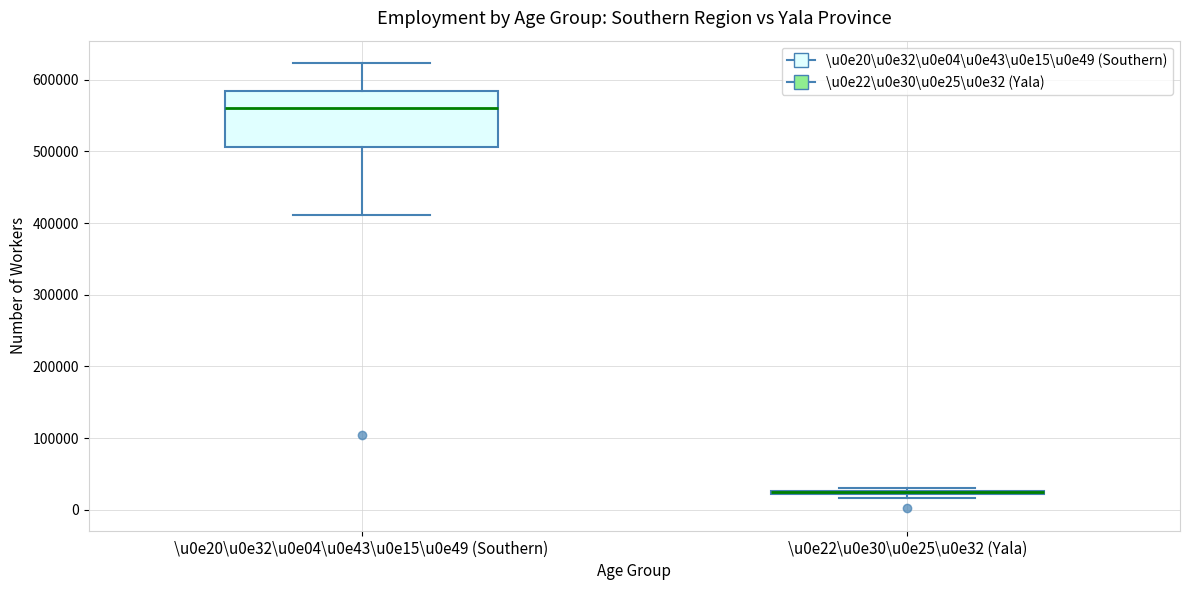

Which box is the tallest, from its lower edge to its upper edge?

\u0e20\u0e32\u0e04\u0e43\u0e15\u0e49 (Southern)